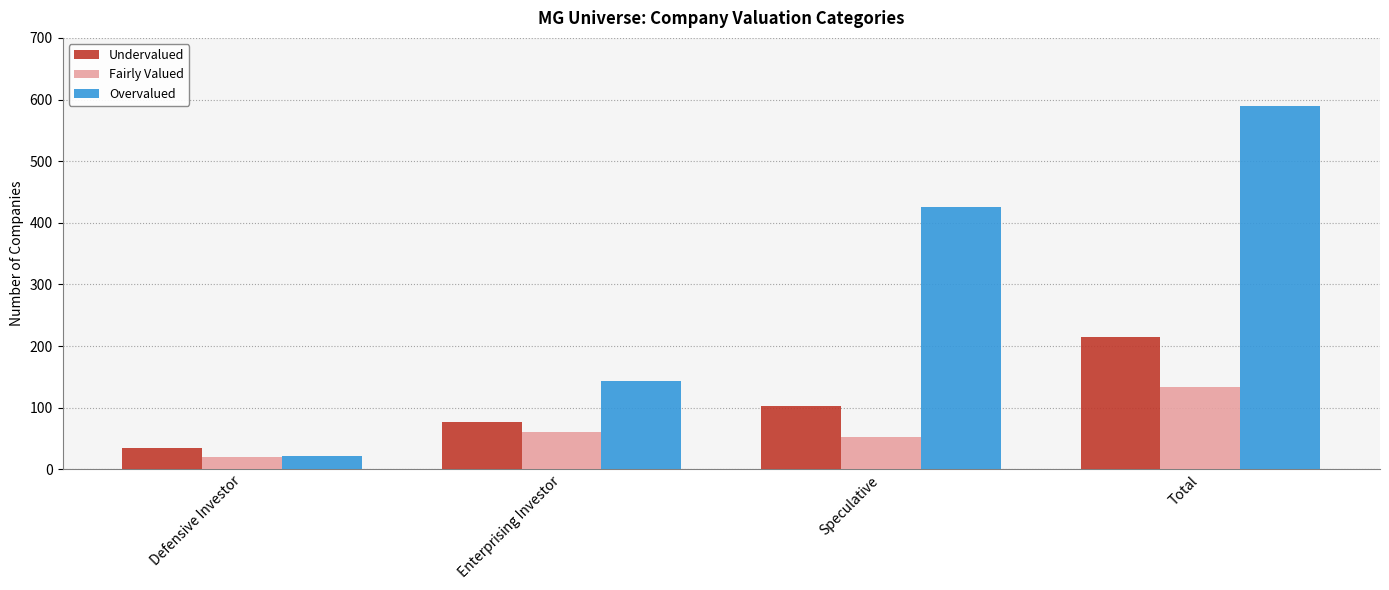

What is the label of the 4th bar from the right?

Defensive Investor